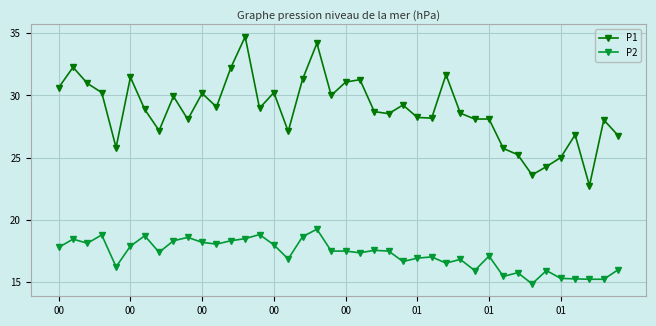

What are all the series names shown in the legend?

P1, P2